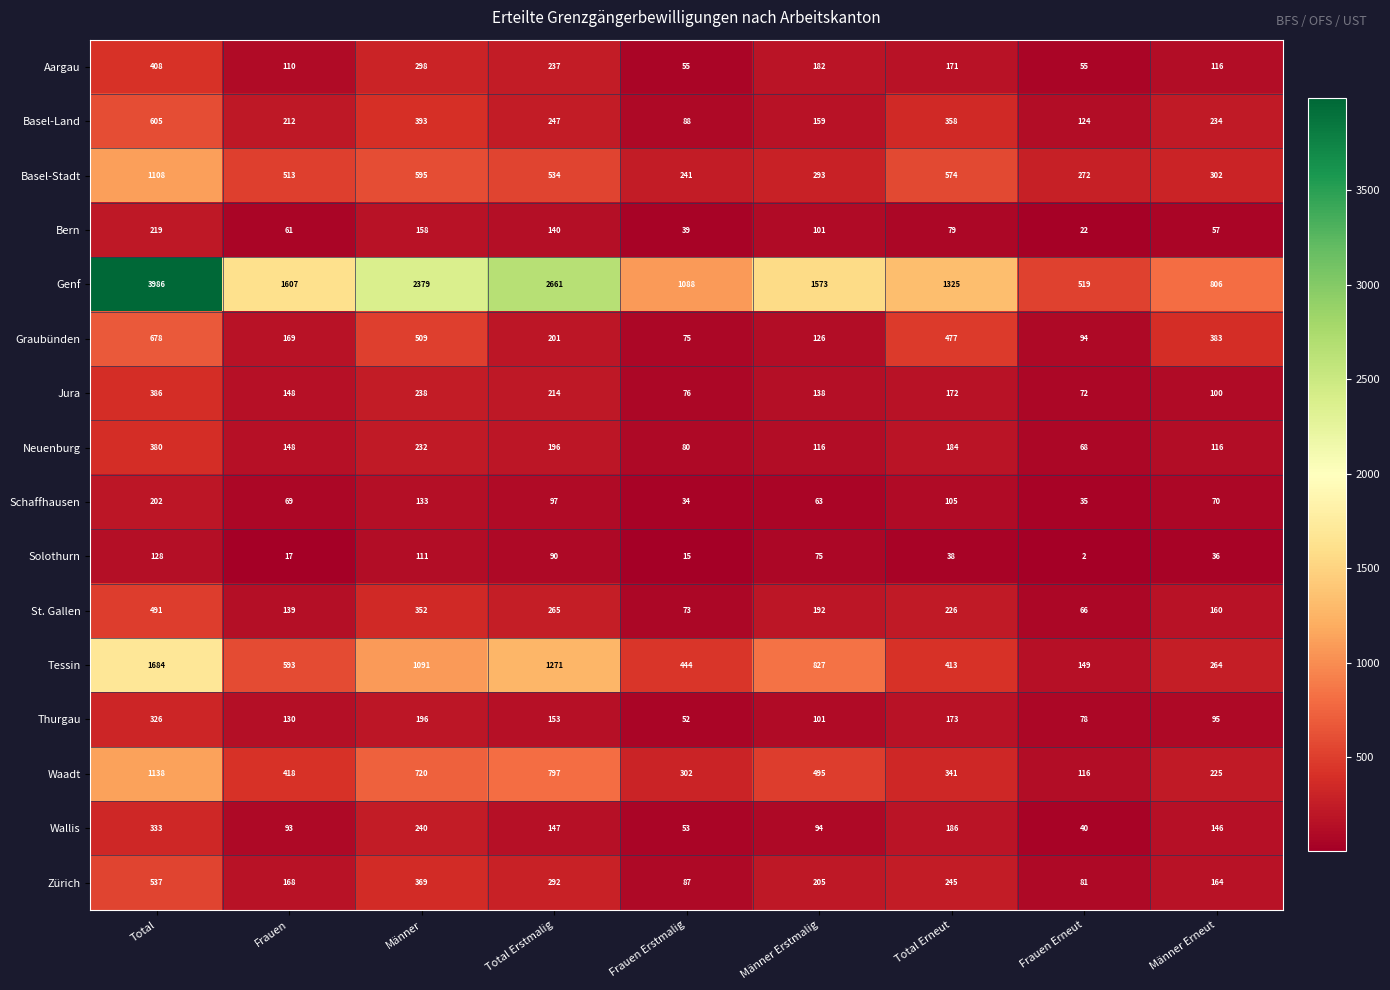

At how many categories does at least one series exceed 1858?

3